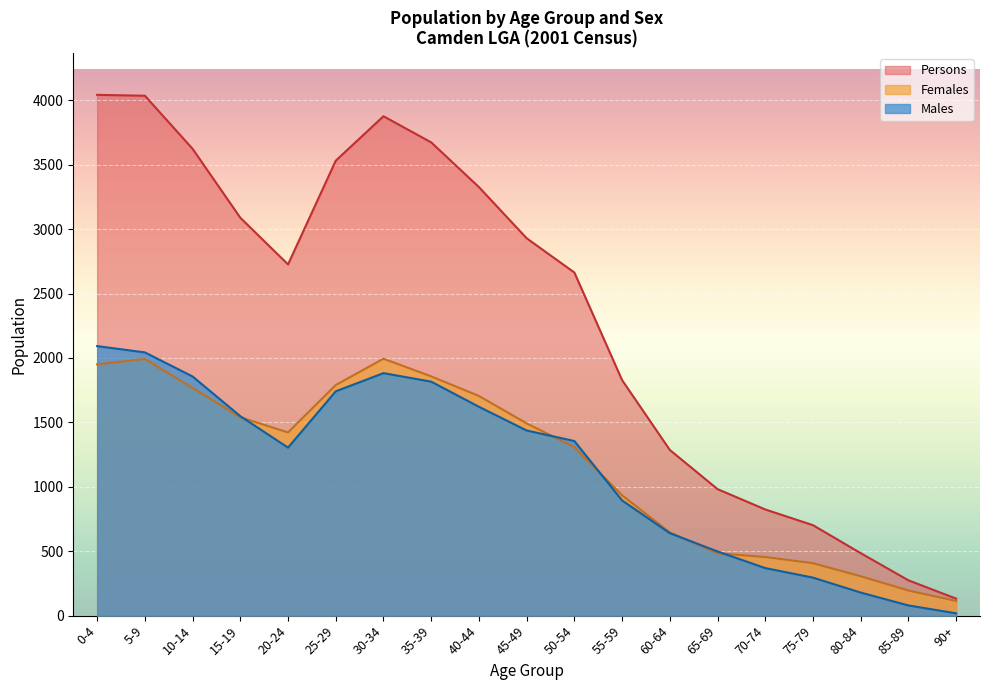

What is the label of the 15th point from the right?

20-24